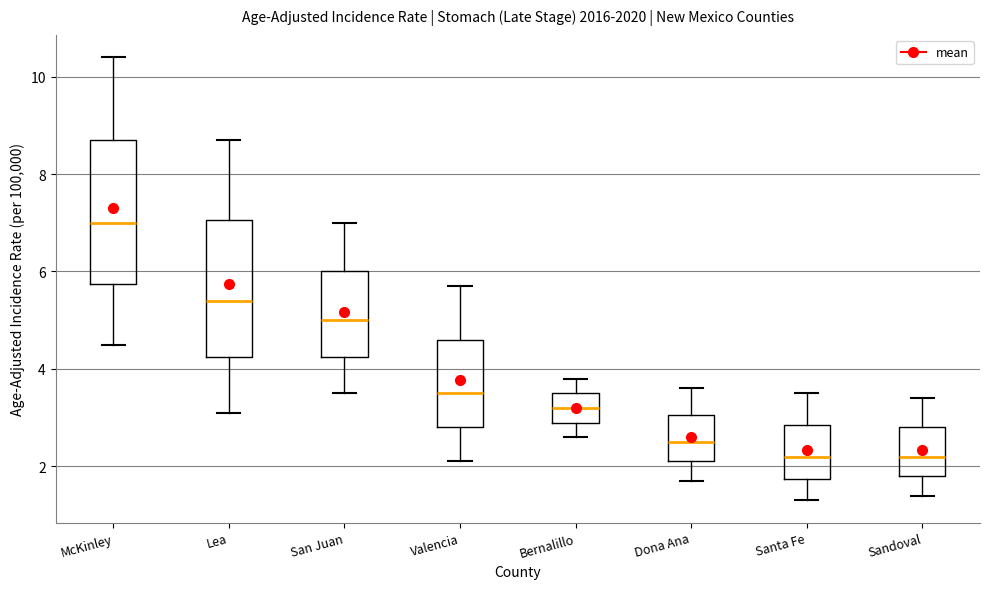

Reading left to right, transcribe this box plot: for each box, give where its median line is, the range the box spans, and where its two whiskers end, as read against the y-axis. The values are not printed on the chart, so give them approximately, as read against the axis.

McKinley: median 7.0, box 5.8 to 8.8, whiskers 4.6 to 10.4
Lea: median 5.4, box 4.2 to 7.0, whiskers 3.2 to 8.8
San Juan: median 5.0, box 4.2 to 6.0, whiskers 3.6 to 7.0
Valencia: median 3.6, box 2.8 to 4.6, whiskers 2.2 to 5.8
Bernalillo: median 3.2, box 3.0 to 3.6, whiskers 2.6 to 3.8
Dona Ana: median 2.6, box 2.2 to 3.0, whiskers 1.8 to 3.6
Santa Fe: median 2.2, box 1.8 to 2.8, whiskers 1.4 to 3.6
Sandoval: median 2.2, box 1.8 to 2.8, whiskers 1.4 to 3.4